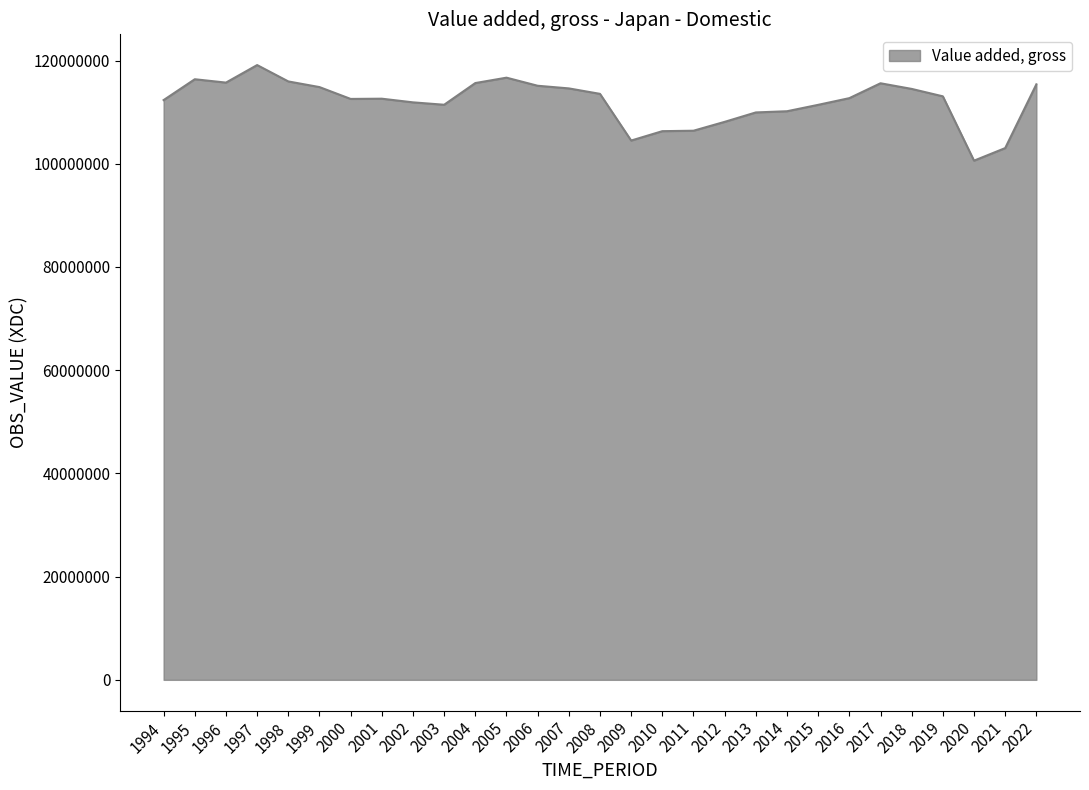

What is the difference between the maximum and minimum values?

18524700